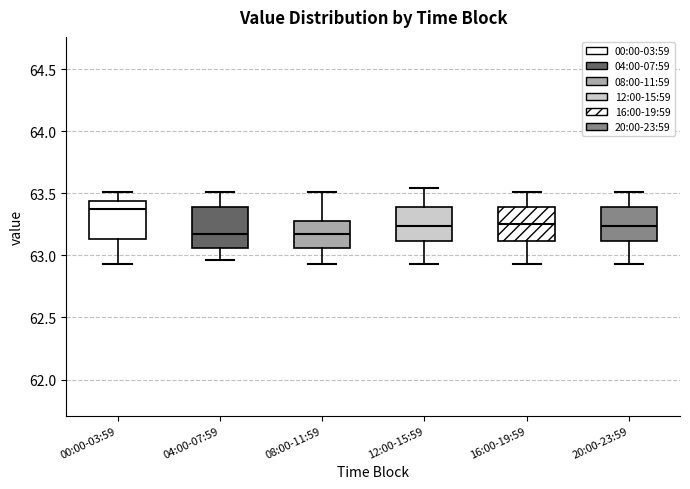

Reading left to right, read every box against the y-axis: the position of its median line, the range the box covers, and the ends of its whiskers. The values are not printed on the chart, so give them approximately, as read against the axis.

00:00-03:59: median 63.40, box 63.15 to 63.45, whiskers 62.95 to 63.50
04:00-07:59: median 63.15, box 63.05 to 63.40, whiskers 62.95 to 63.50
08:00-11:59: median 63.15, box 63.05 to 63.30, whiskers 62.95 to 63.50
12:00-15:59: median 63.25, box 63.10 to 63.40, whiskers 62.95 to 63.55
16:00-19:59: median 63.25, box 63.10 to 63.40, whiskers 62.95 to 63.50
20:00-23:59: median 63.25, box 63.10 to 63.40, whiskers 62.95 to 63.50